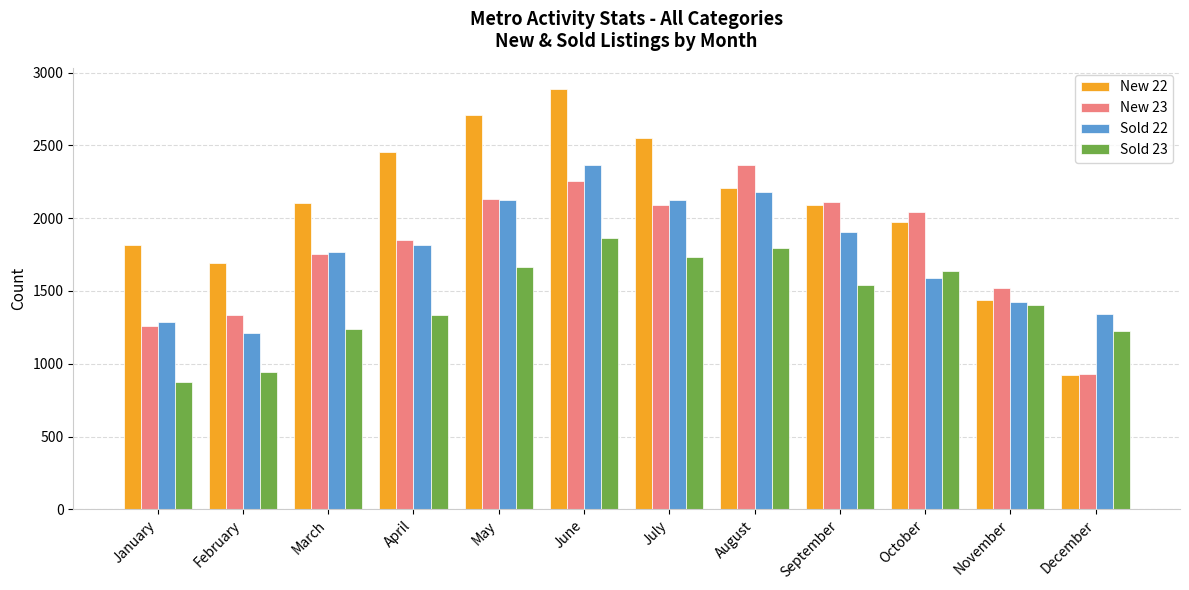

What value does the New 22 series have at February, to the nearest 50?

1700